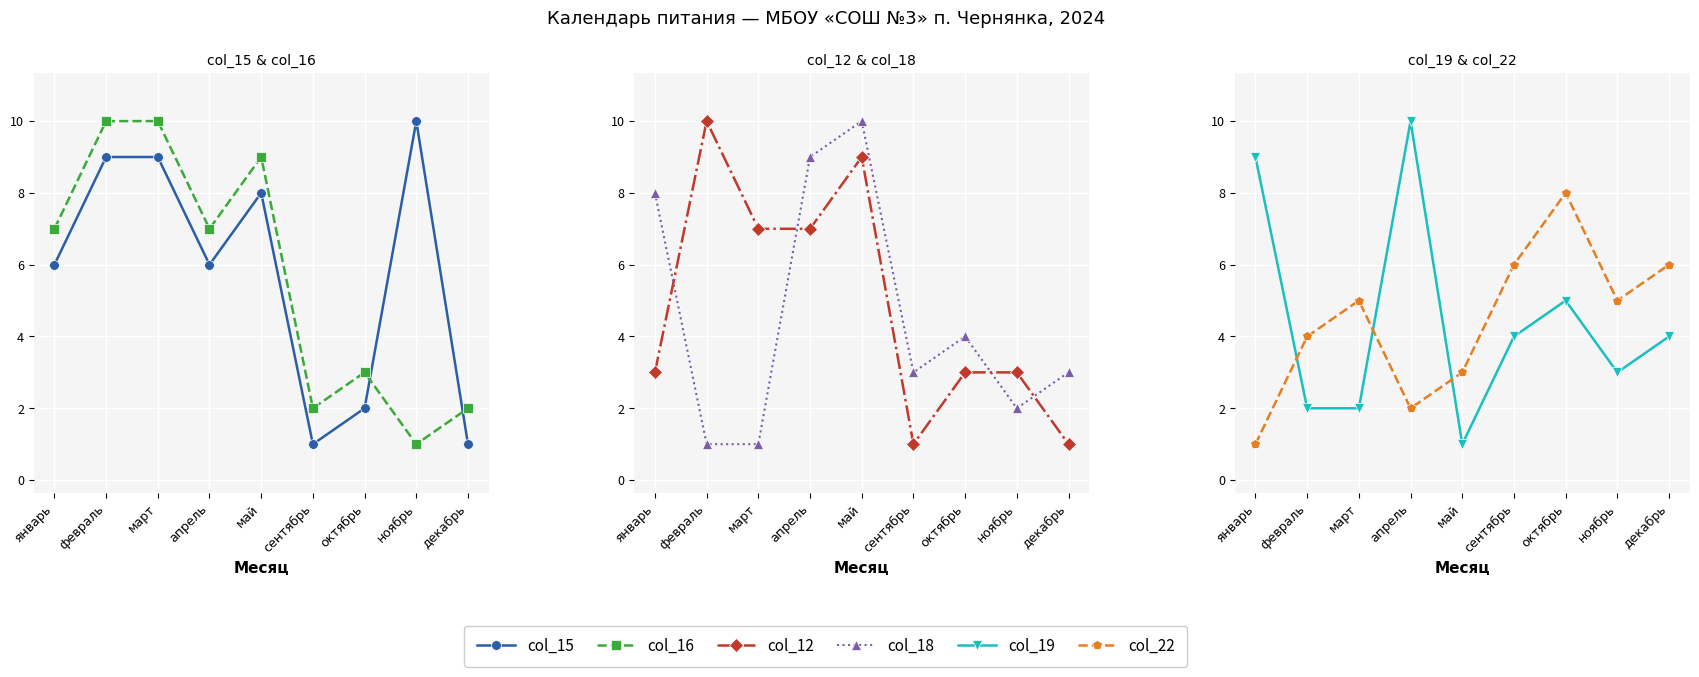

Between сентябрь and февраль, which is larger?

февраль